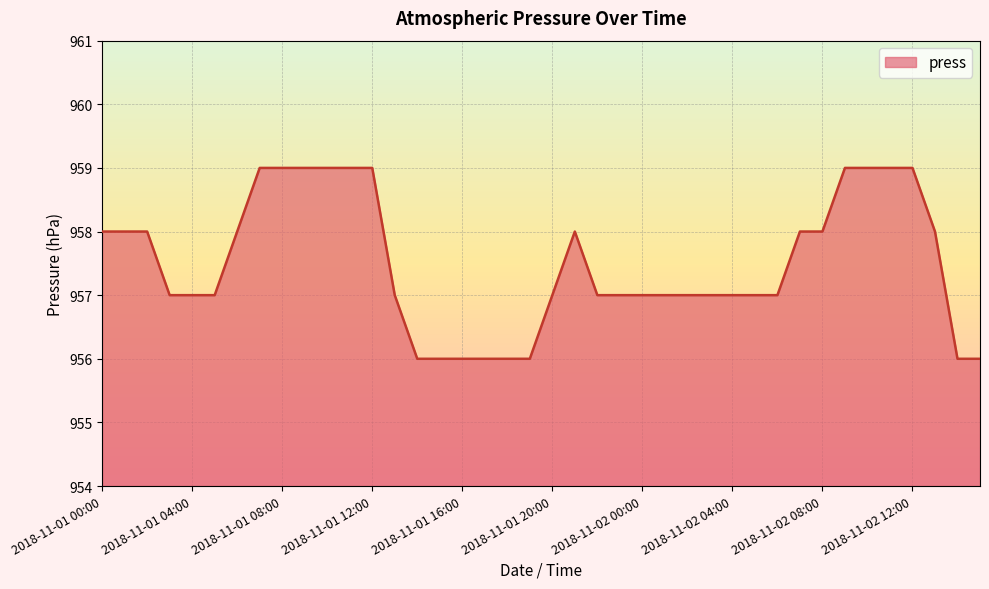

What is the greatest value displayed?

959